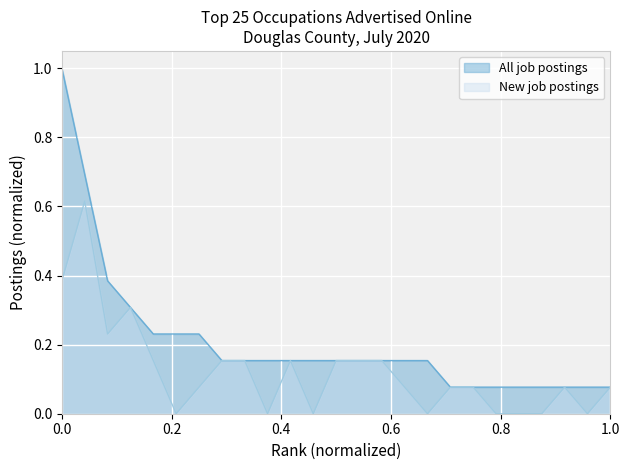

Rank the series by their maximum value, from lowest to highest.

New job postings, All job postings